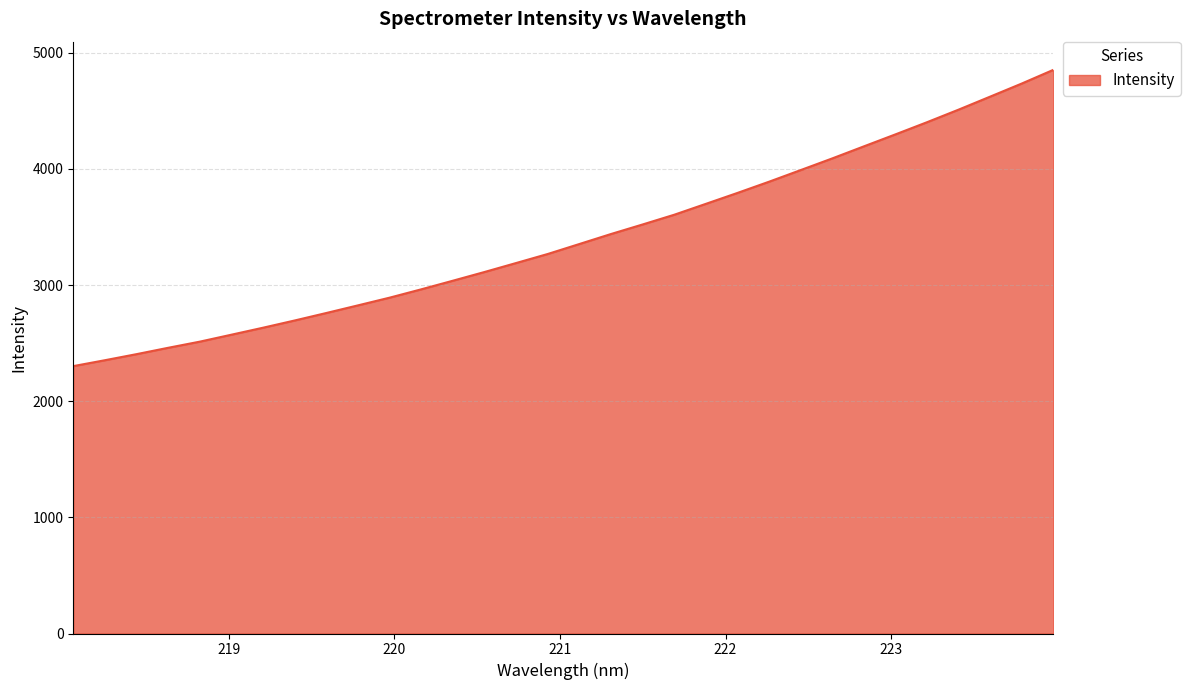

What is the sum of all values?

108979.9